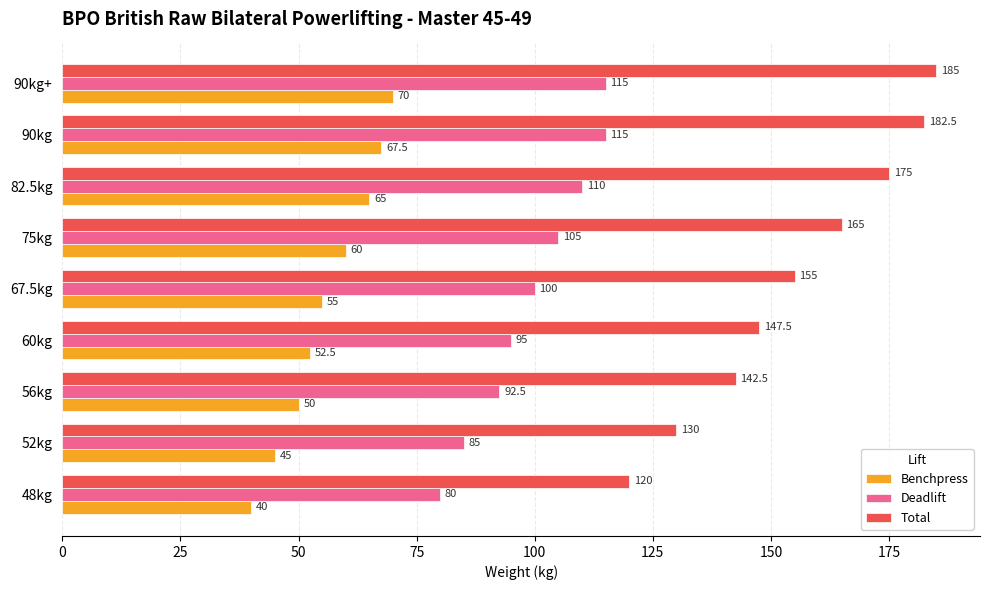

Where is Benchpress nearest to the value 55?

67.5kg